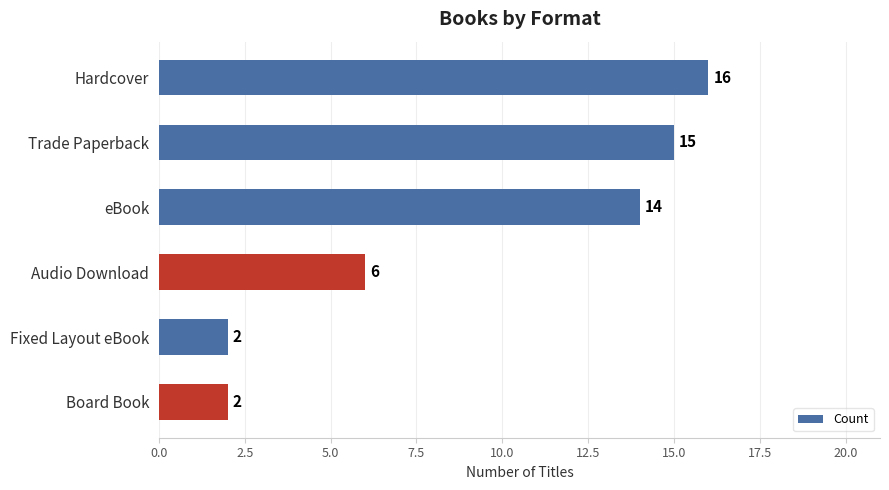

How many distinct data groups are displayed?

1